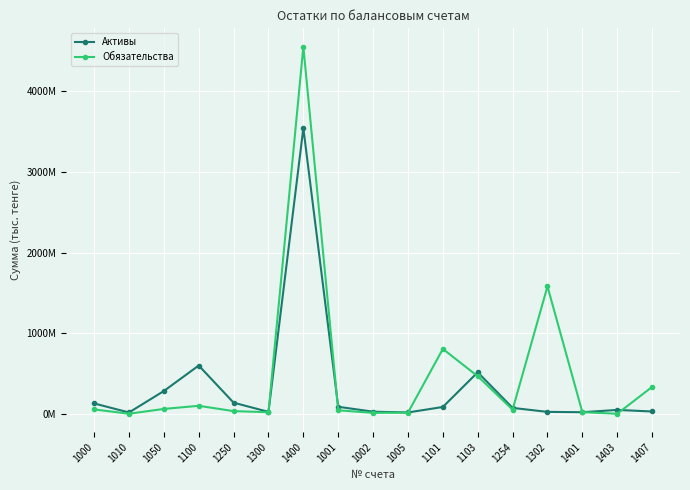

Rank the series at 1100 from highest to lowest value.

Активы, Обязательства